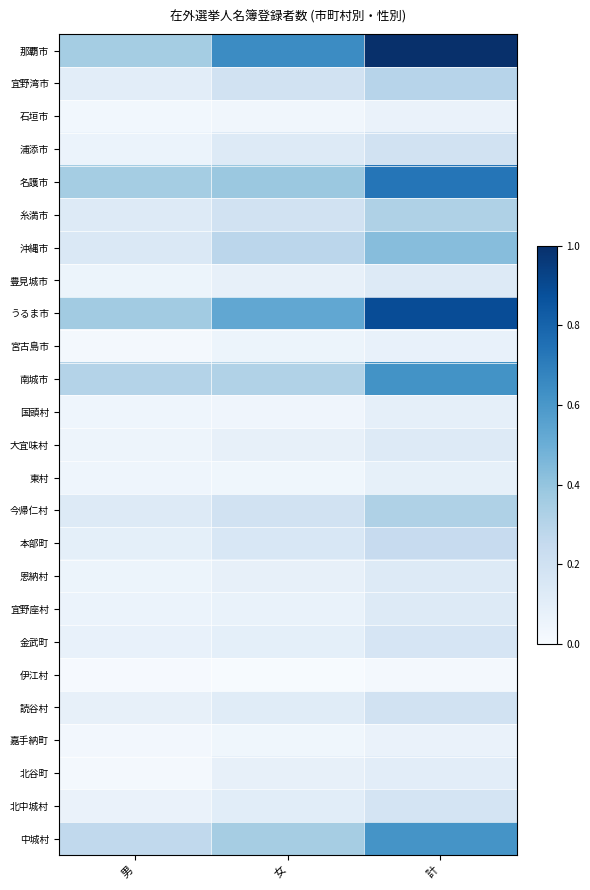

What is the spread (max minus min) of values at 計?

1.0